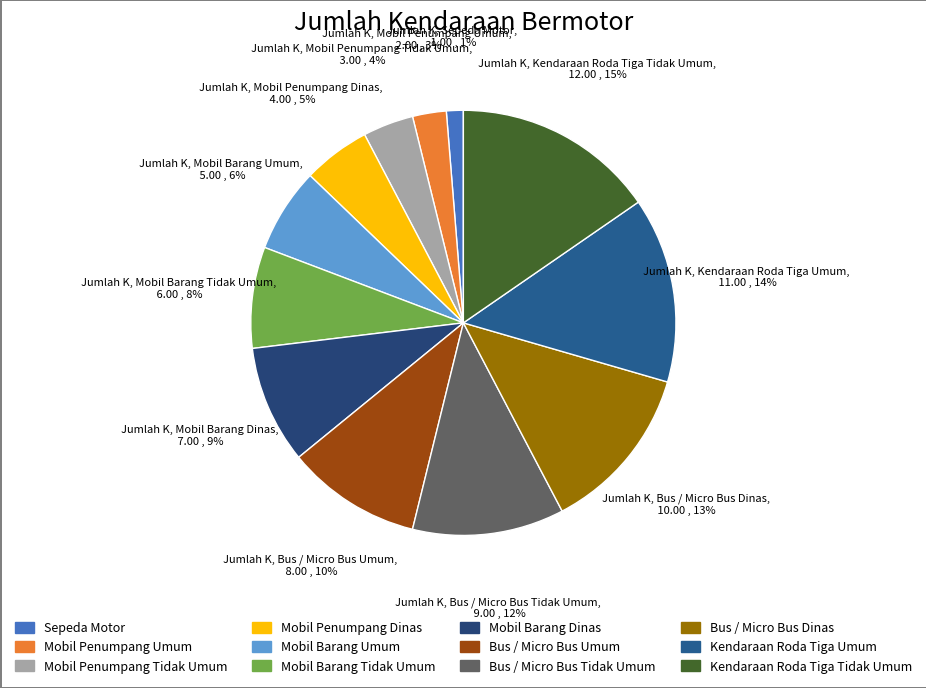

How many segments does this pie chart have?

12